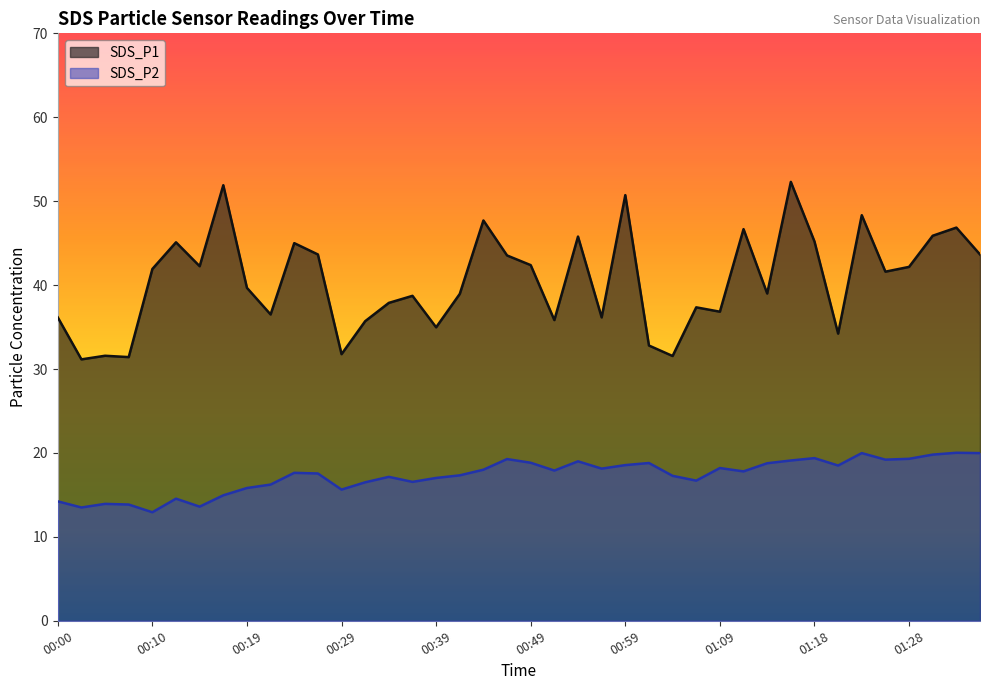

Which has a higher value, 01:01 or 00:07?

01:01